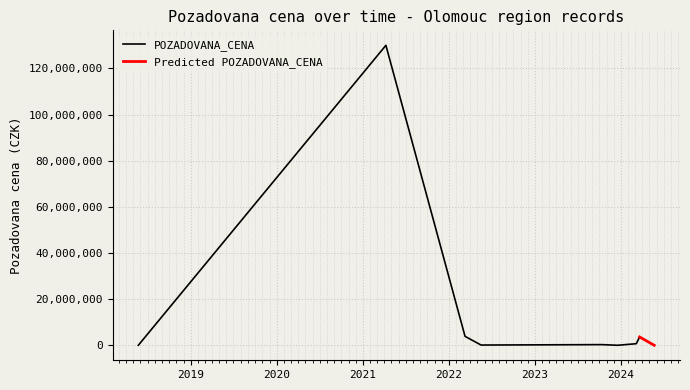

The value at 2018-05-23 is 62131341. True or false?

False